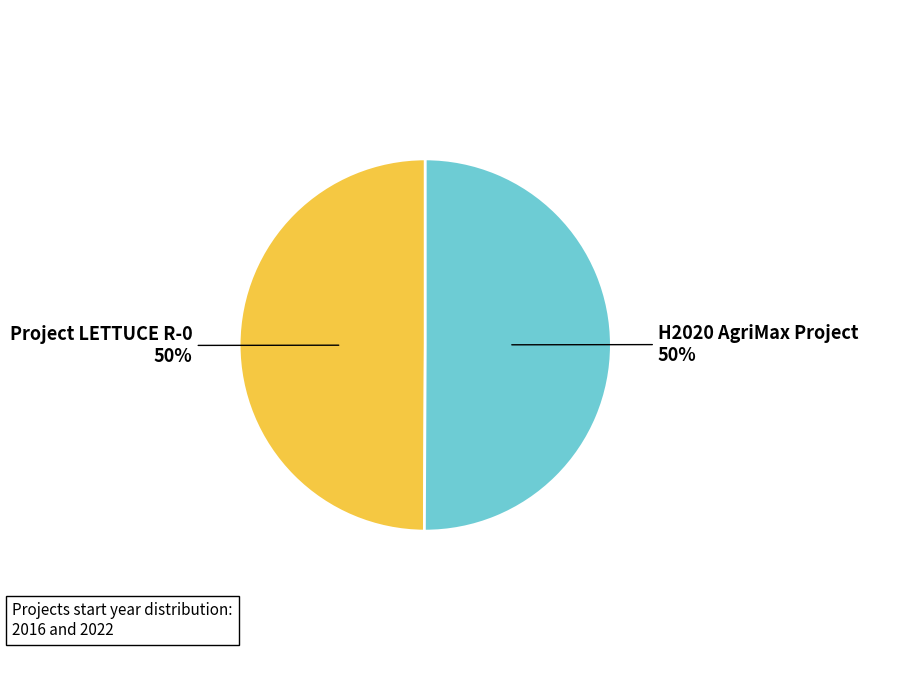

To the nearest percent, what percentage of the pie is H2020 AgriMax Project?

50%